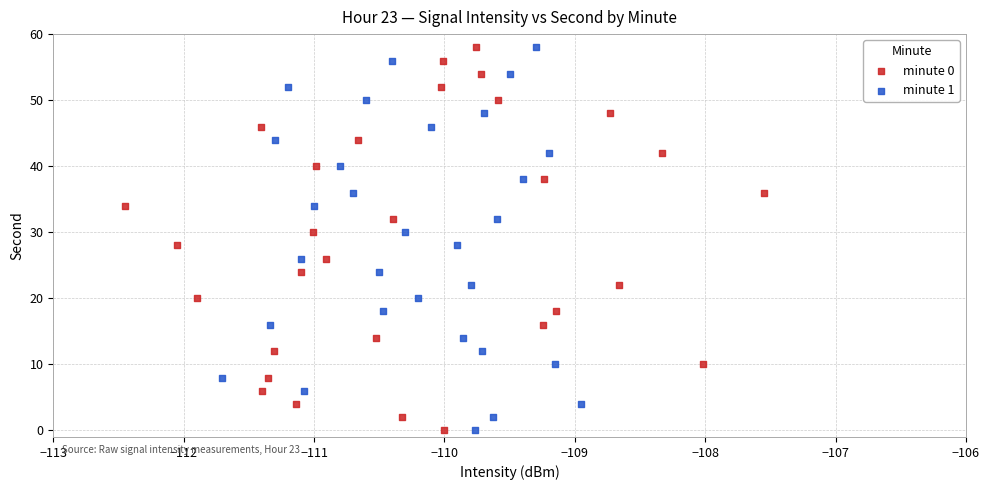

What are all the series names shown in the legend?

minute 0, minute 1